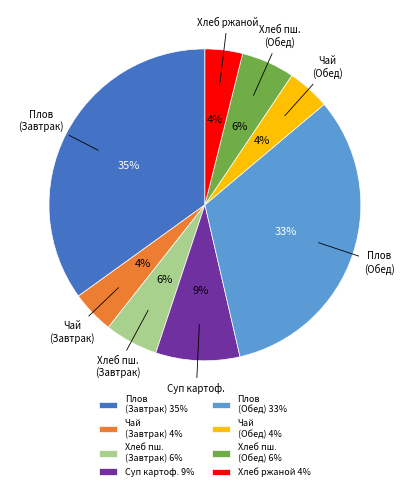

Is there any slice that represents more than half of the pie?

No